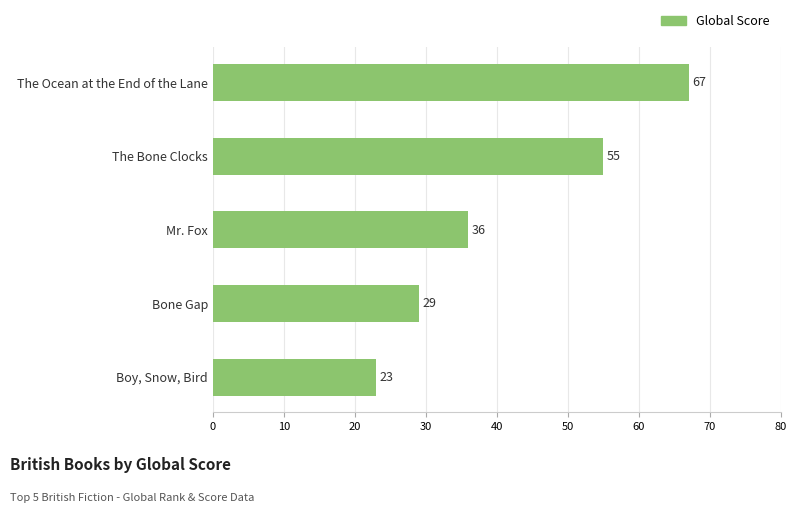

What is the label of the 5th bar from the top?

Boy, Snow, Bird